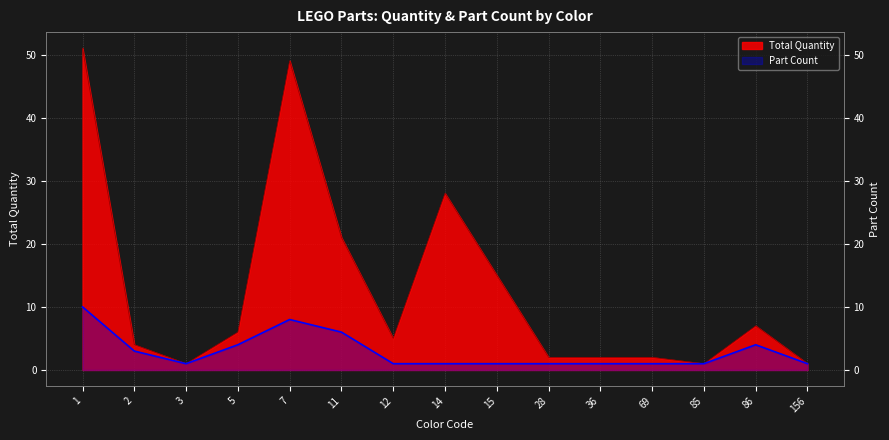

Which series has the largest total across all categories?

Total Quantity